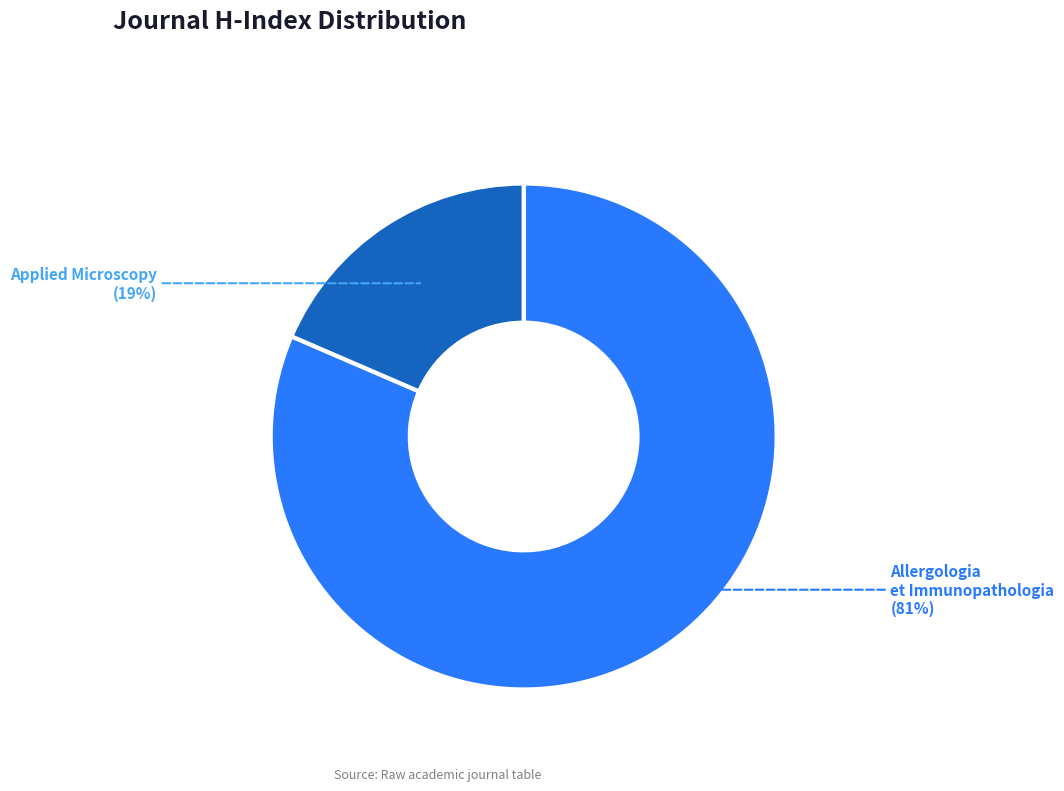

Between Applied Microscopy and Allergologia et Immunopathologia, which is larger?

Allergologia et Immunopathologia